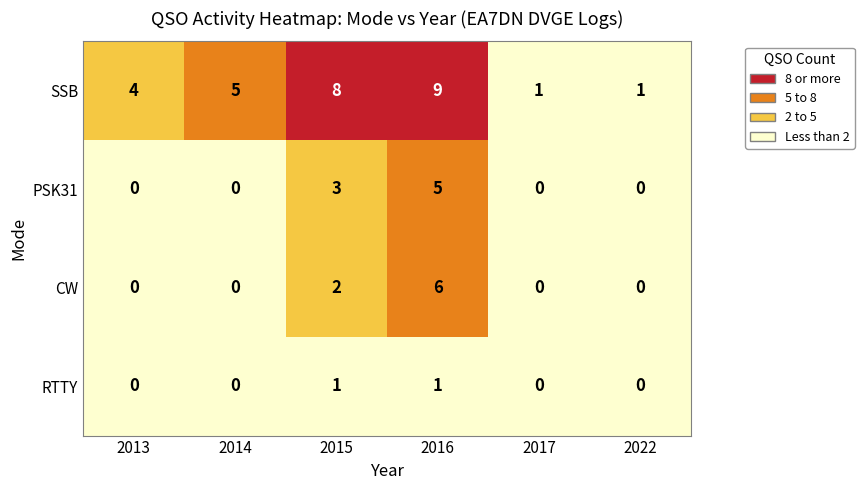

What is the maximum value for CW?

6